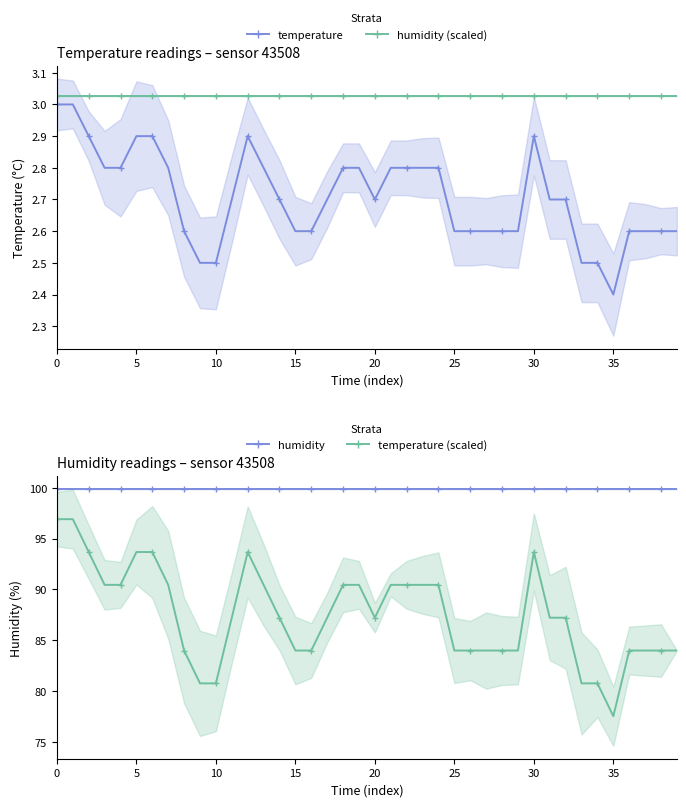

Between 22 and 14, which is larger?

22